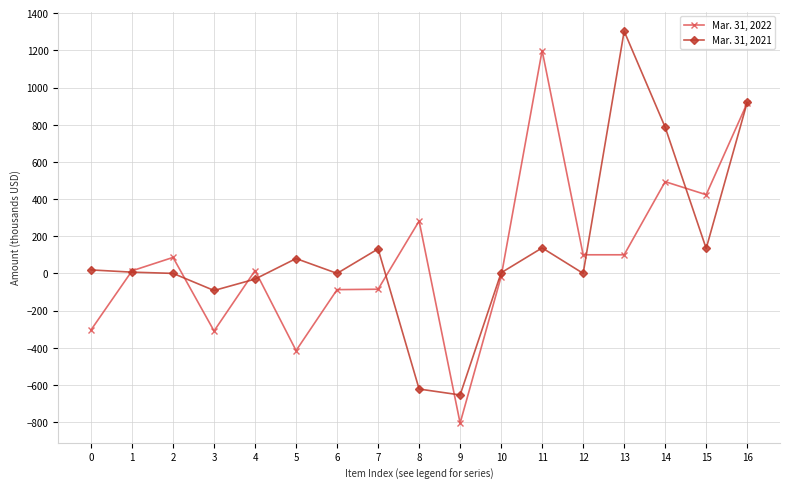

List the series in order of their overall mean, highest first.

Mar. 31, 2021, Mar. 31, 2022